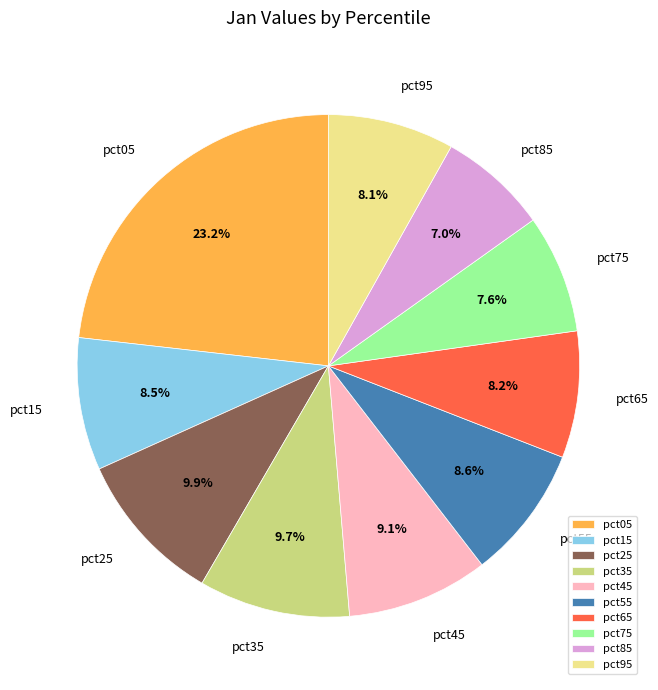

To the nearest percent, what percentage of the pie is pct65?

8%